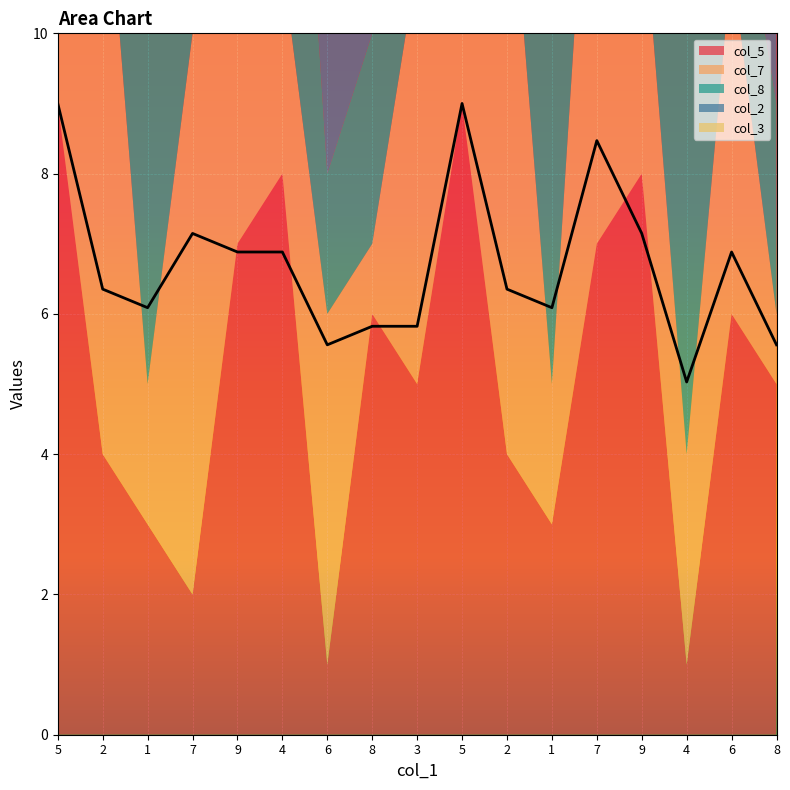

How many lines are shown in the chart?

5